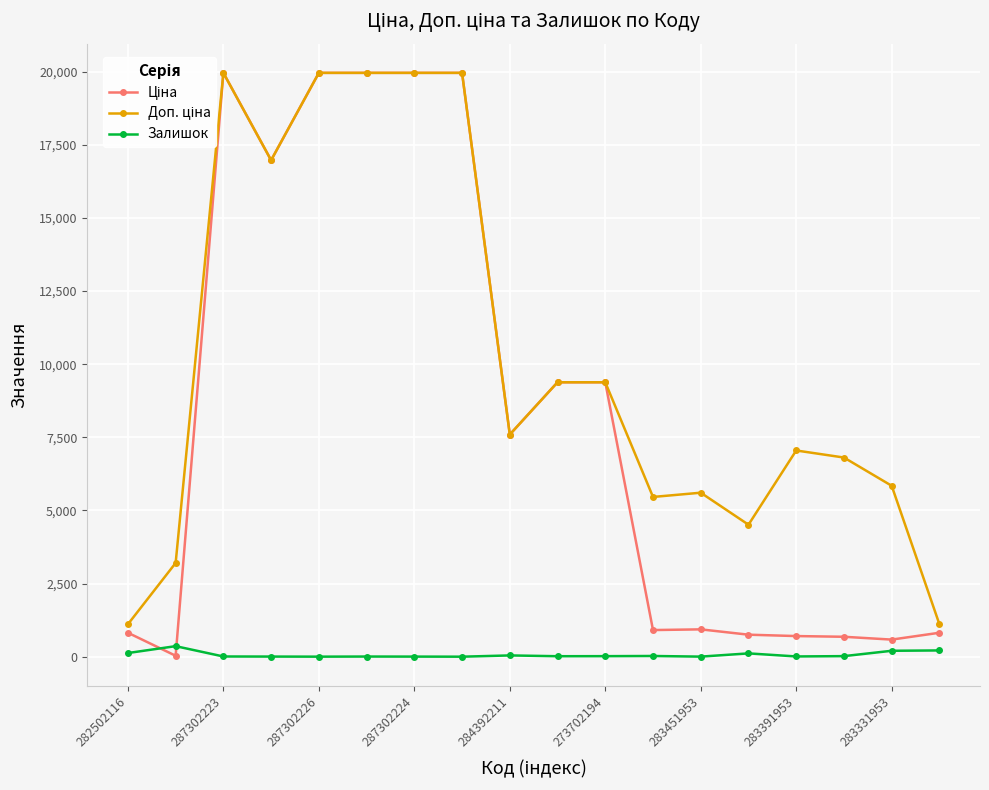

How many values in the Залишок series are below 18?

9